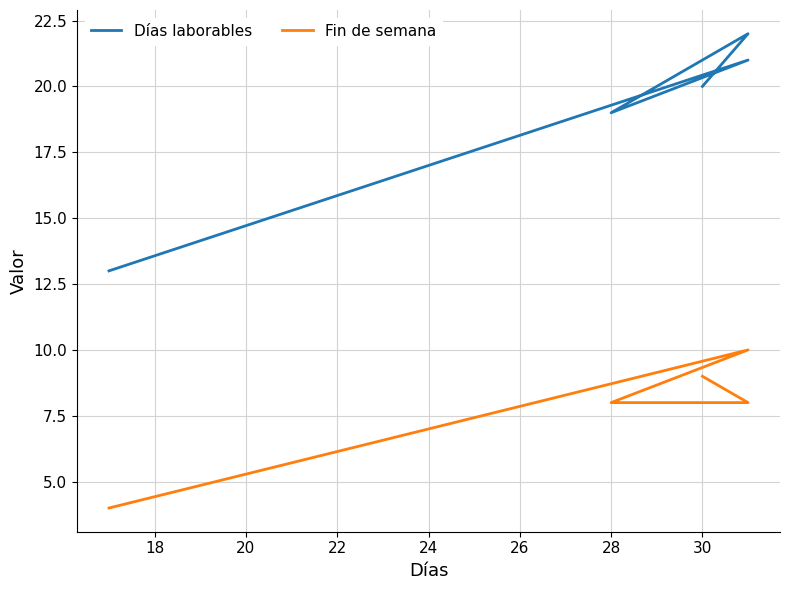

At 28, list the series in order from smallest to largest.

Fin de semana, Días laborables